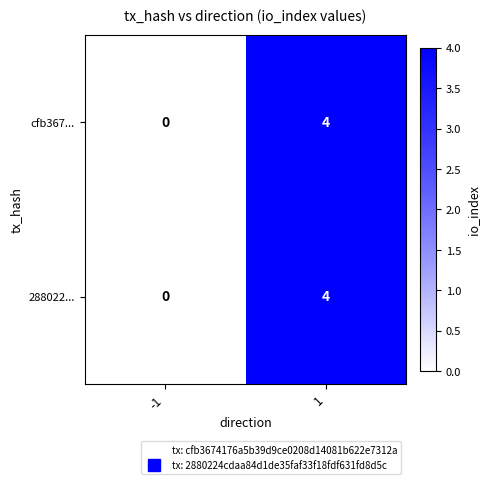

What is the total value across all series at 1?

8